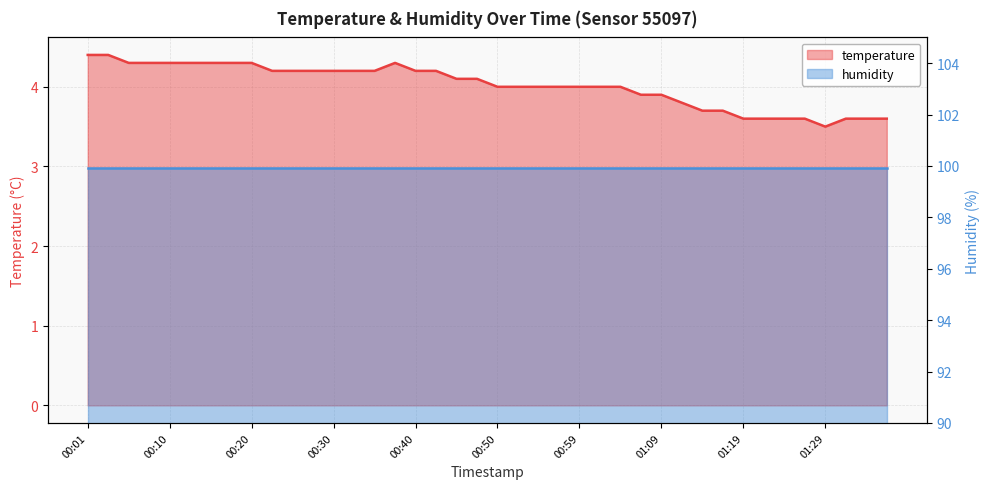

What is the sum of the values at 01:02 and 01:33?

7.6